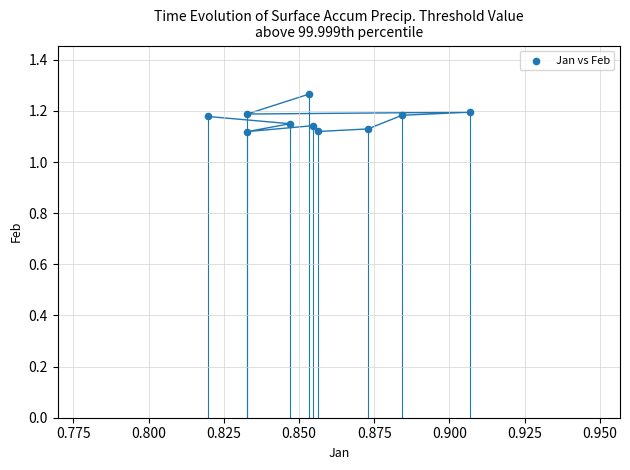

What is the average X value?

0.9